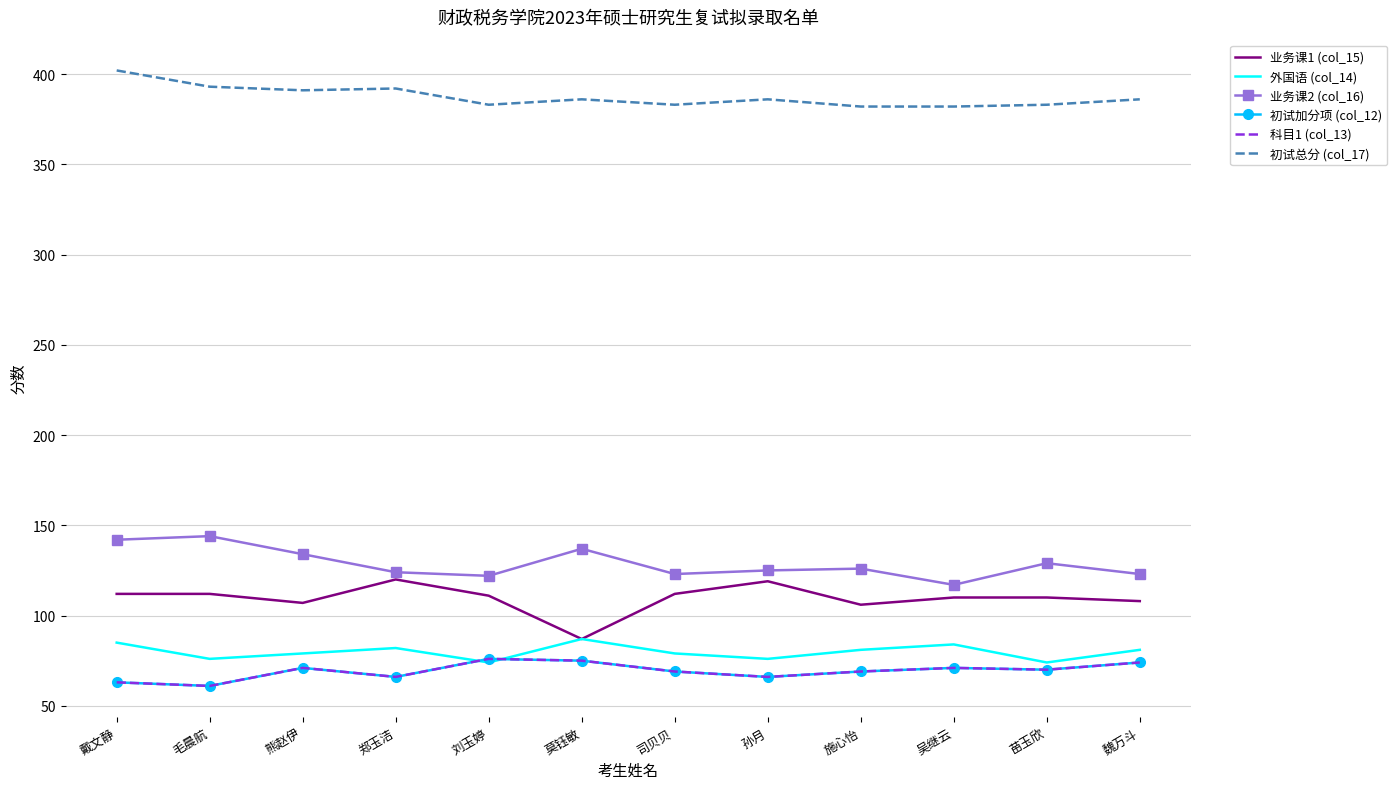

Reading left to right, extract all data points from this chart.

业务课1 (col_15): 112	112	107	120	111	87	112	119	106	110	110	108
外国语 (col_14): 85	76	79	82	74	87	79	76	81	84	74	81
业务课2 (col_16): 142	144	134	124	122	137	123	125	126	117	129	123
初试加分项 (col_12): 63	61	71	66	76	75	69	66	69	71	70	74
科目1 (col_13): 63	61	71	66	76	75	69	66	69	71	70	74
初试总分 (col_17): 402	393	391	392	383	386	383	386	382	382	383	386